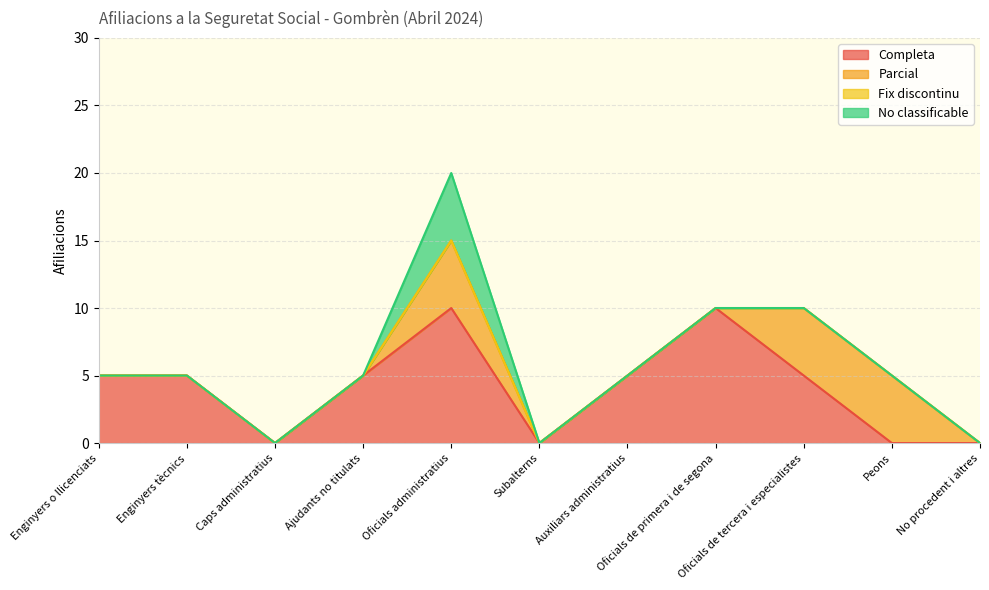

List the labels in order of Fix discontinu value, largest first.

Enginyers o llicenciats, Enginyers tècnics, Caps administratius, Ajudants no titulats, Oficials administratius, Subalterns, Auxiliars administratius, Oficials de primera i de segona, Oficials de tercera i especialistes, Peons, No procedent i altres